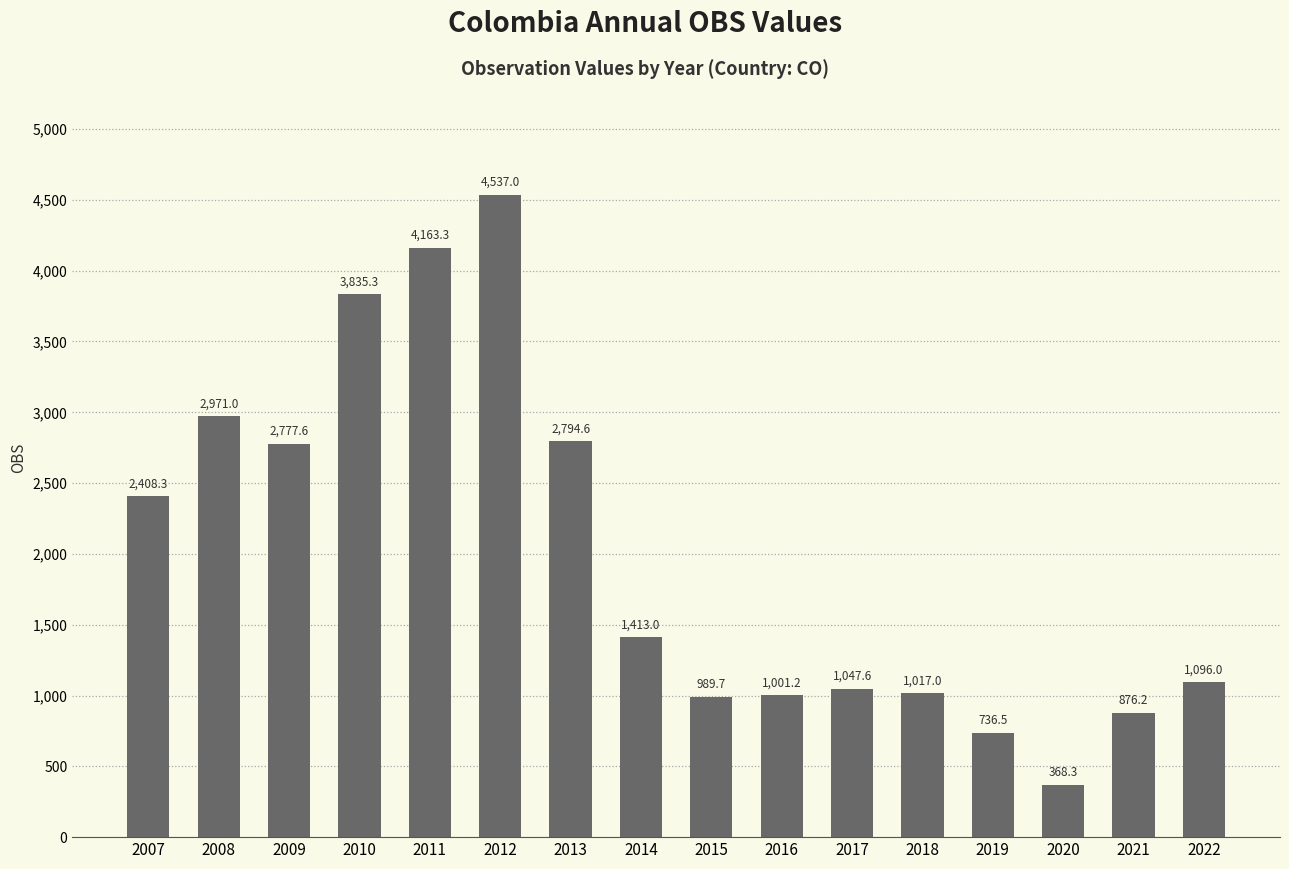

What is the value of the 4th bar from the left?

3835.3